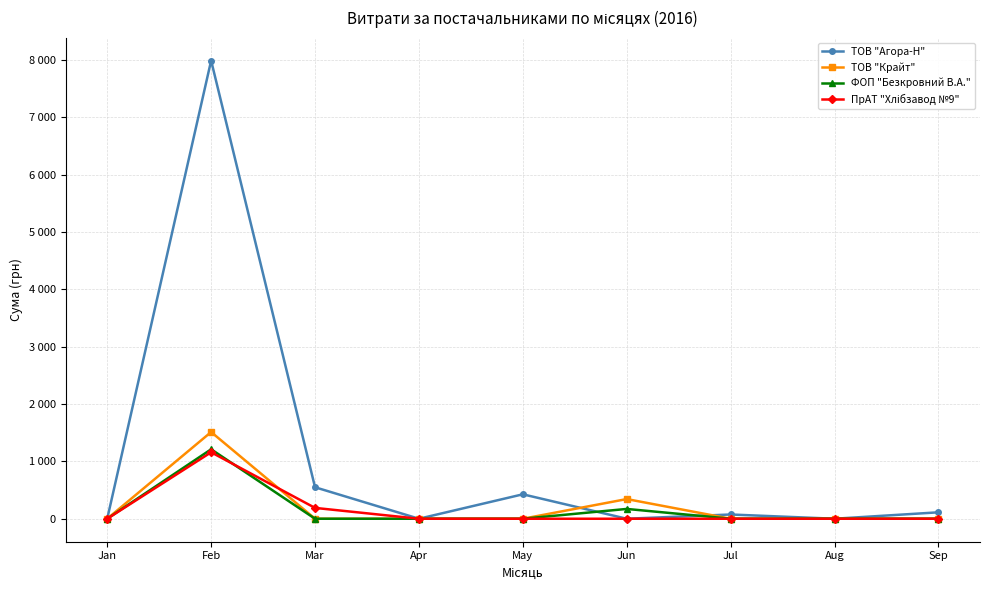

What is the value of the ТОВ "Агора-Н" point at the 9th from the left?

112